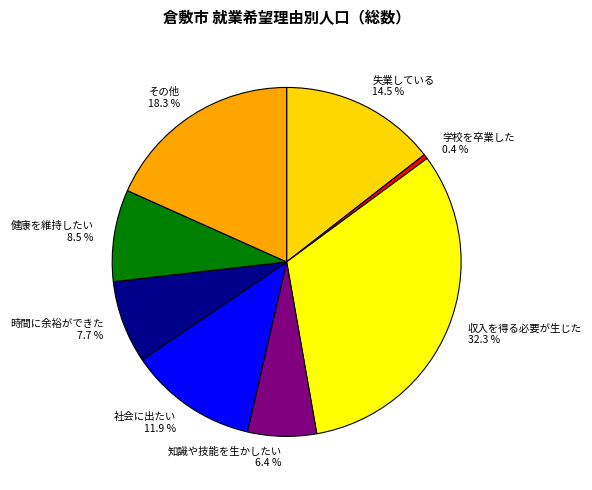

How many segments does this pie chart have?

8